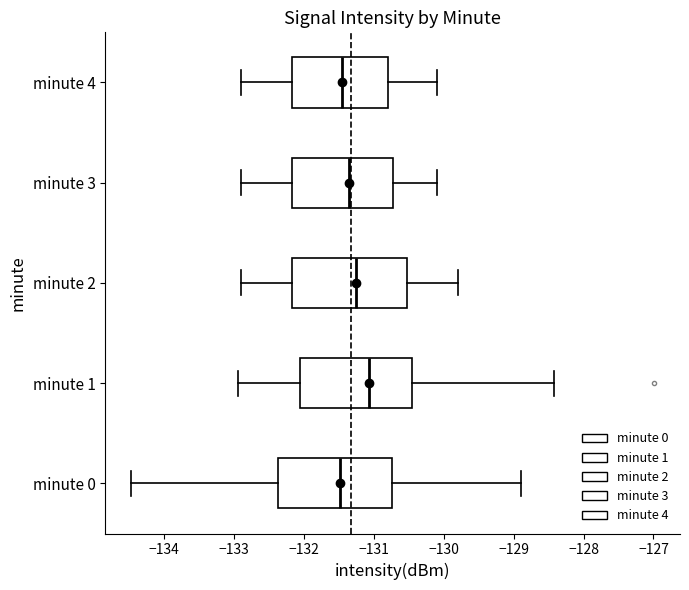

Reading bottom to top, read every box against the x-axis: the position of its median line, the range the box covers, and the ends of its whiskers. The values are not printed on the chart, so give them approximately, as read against the axis.

minute 0: median -131.5, box -132.4 to -130.7, whiskers -134.5 to -128.9
minute 1: median -131.1, box -132.0 to -130.4, whiskers -132.9 to -128.4
minute 2: median -131.2, box -132.2 to -130.5, whiskers -132.9 to -129.8
minute 3: median -131.3, box -132.2 to -130.7, whiskers -132.9 to -130.1
minute 4: median -131.4, box -132.2 to -130.8, whiskers -132.9 to -130.1